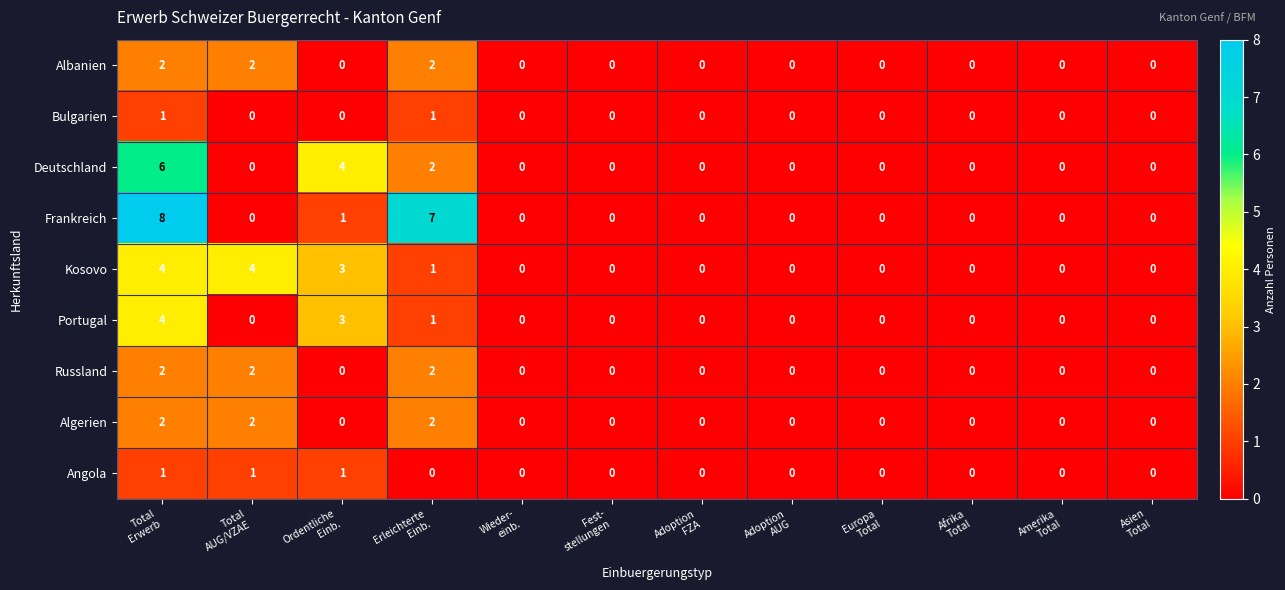

Which series has the largest range (max minus min)?

Frankreich